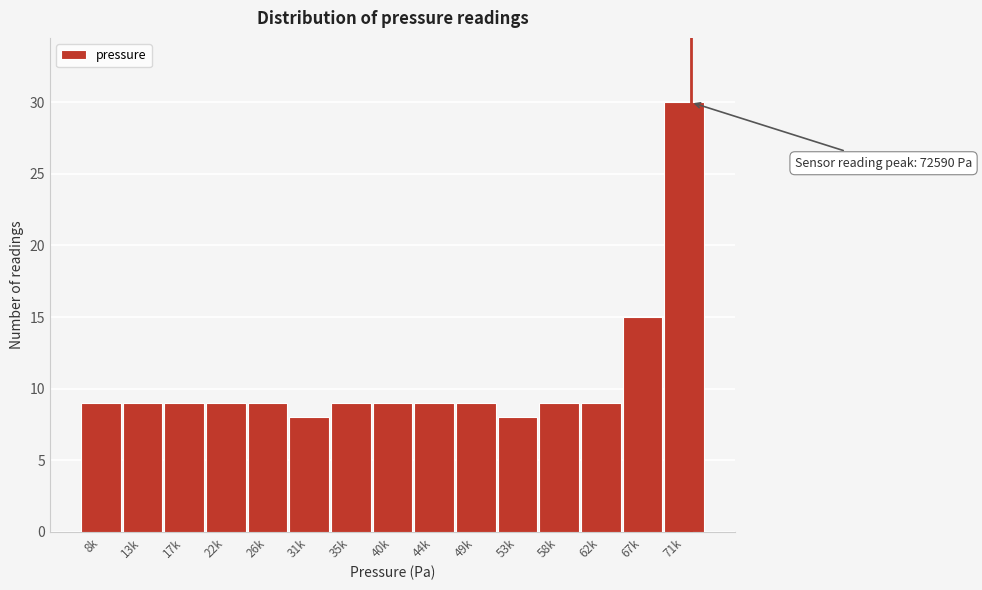

Reading left to right, transcribe all the data shown in this chart.

8k=9	13k=9	17k=9	22k=9	26k=9	31k=8	35k=9	40k=9	44k=9	49k=9	53k=8	58k=9	62k=9	67k=15	71k=30